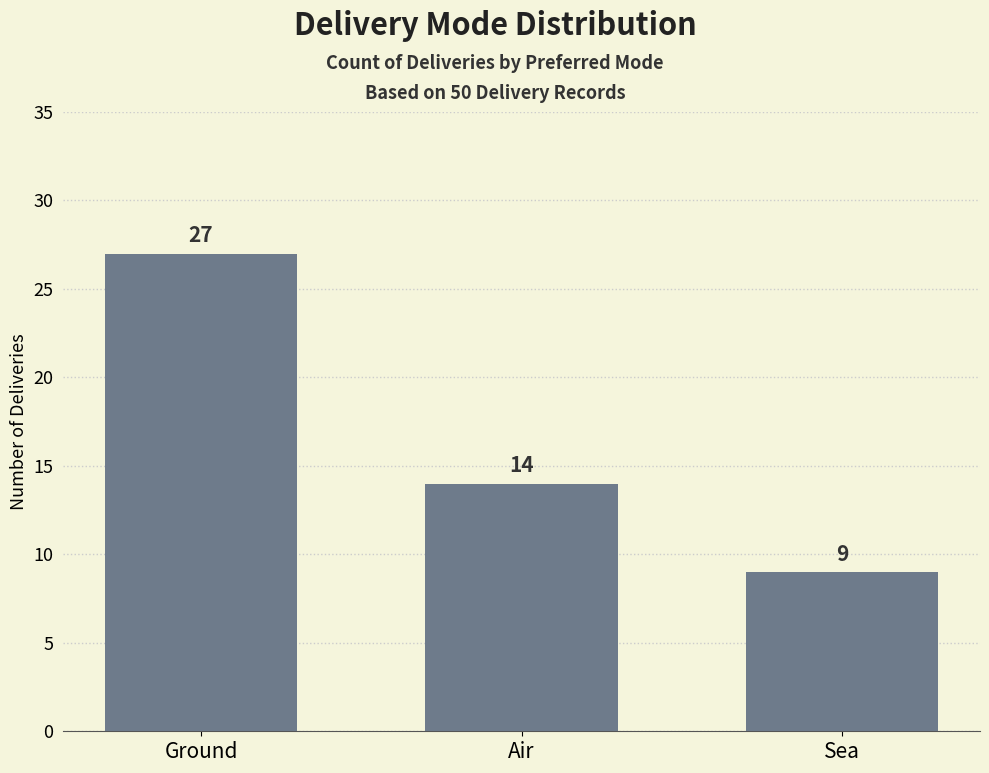

What is the sum of the values at Sea and Ground?

36